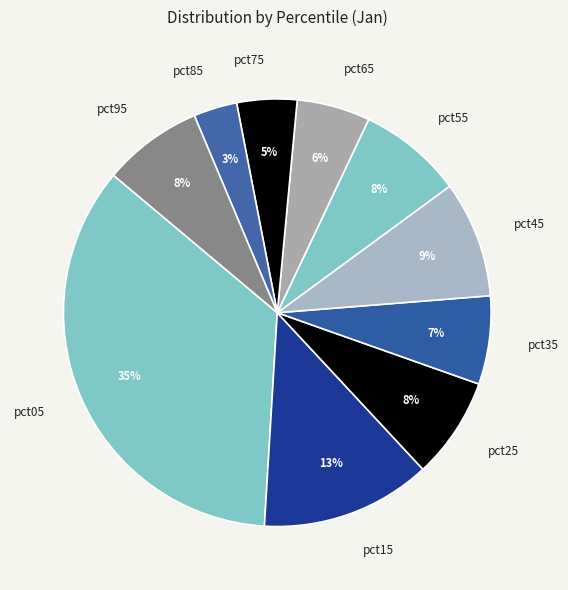

What percentage is the pct75 slice, to the nearest percent?

5%